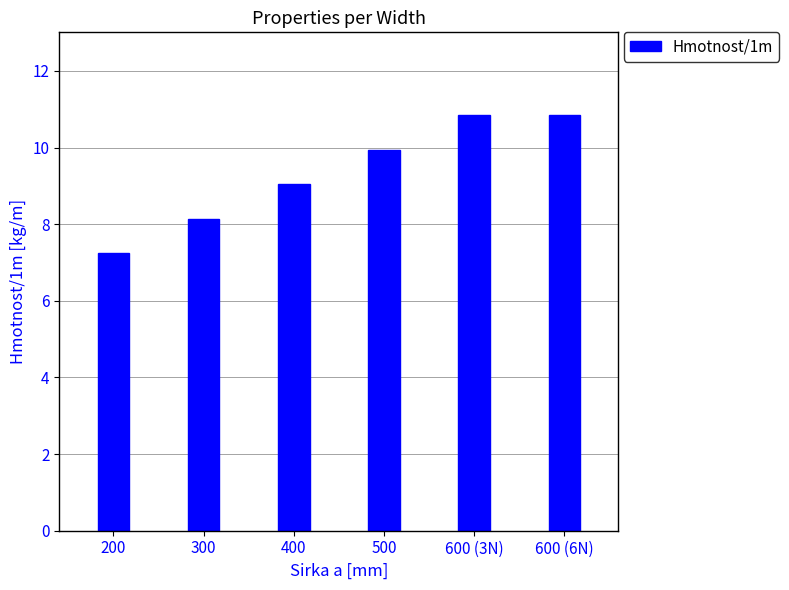

What is the difference between the second highest and minimum values?

3.6